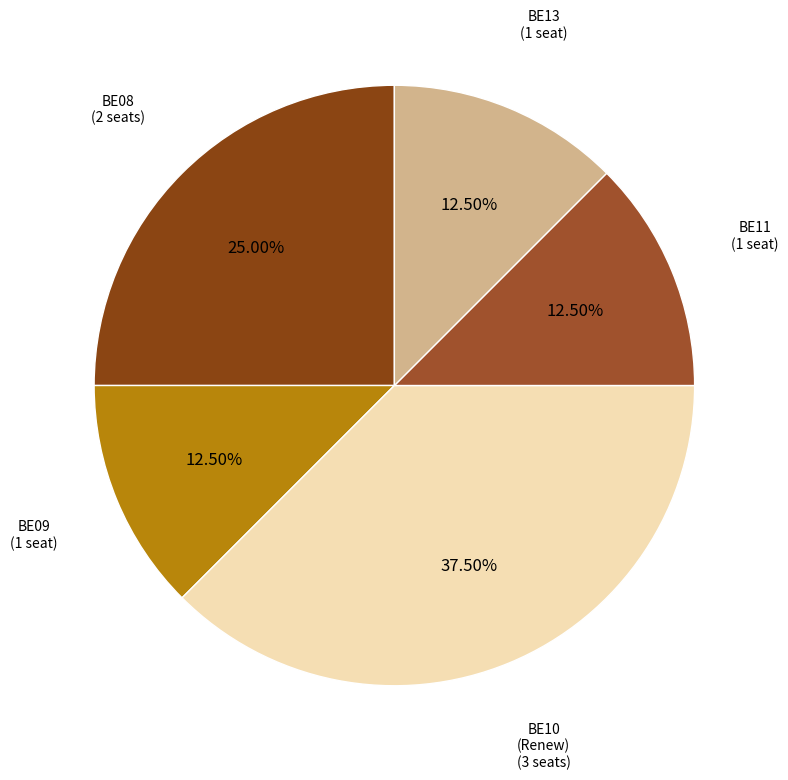

Is there a majority slice in this chart?

No